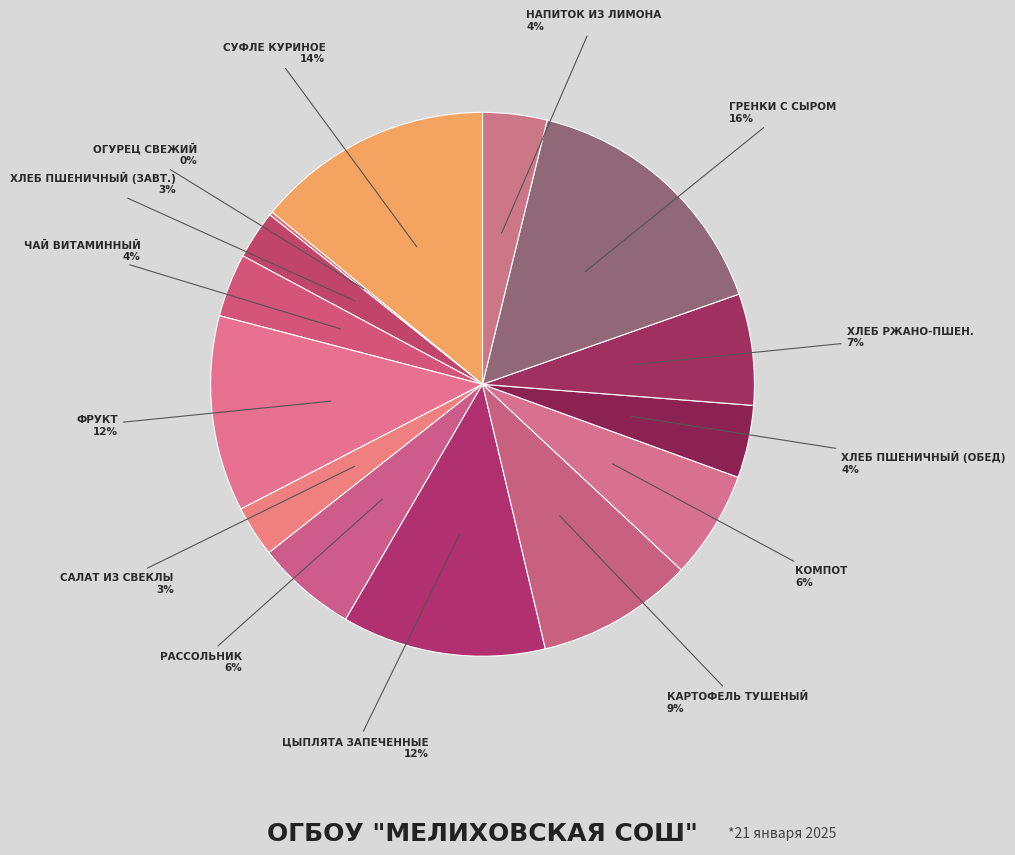

Which category has the smallest portion of the pie?

Огурец свежий